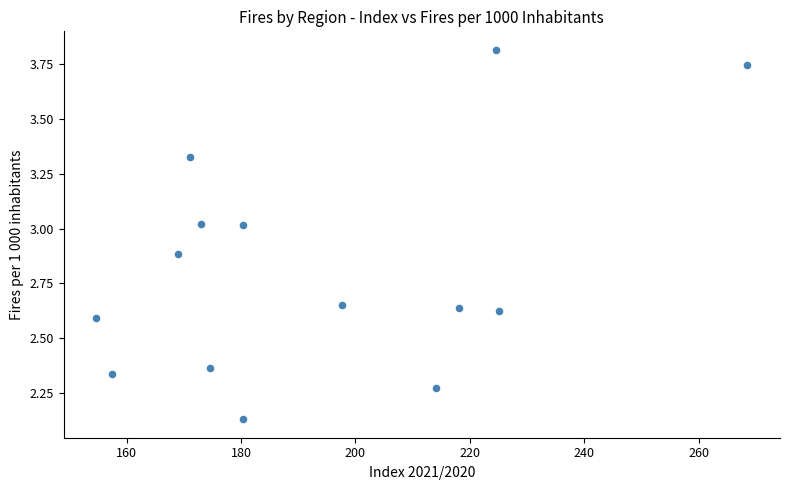

What is the range of X values (max minus min)?

113.8